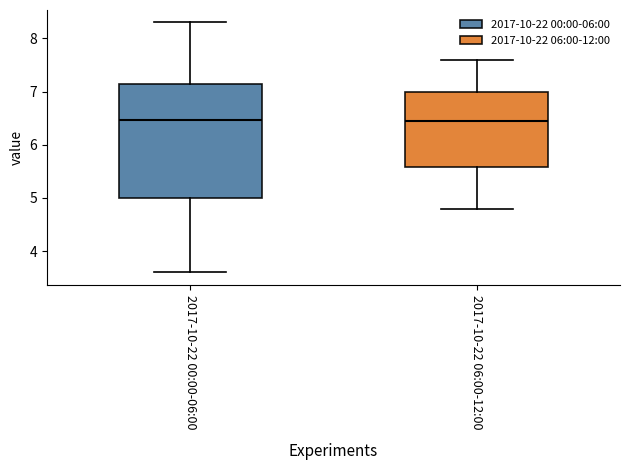

Reading left to right, transcribe this box plot: for each box, give where its median line is, the range the box spans, and where its two whiskers end, as read against the y-axis. The values are not printed on the chart, so give them approximately, as read against the axis.

2017-10-22 00:00-06:00: median 6.5, box 5.0 to 7.1, whiskers 3.6 to 8.3
2017-10-22 06:00-12:00: median 6.5, box 5.6 to 7.0, whiskers 4.8 to 7.6